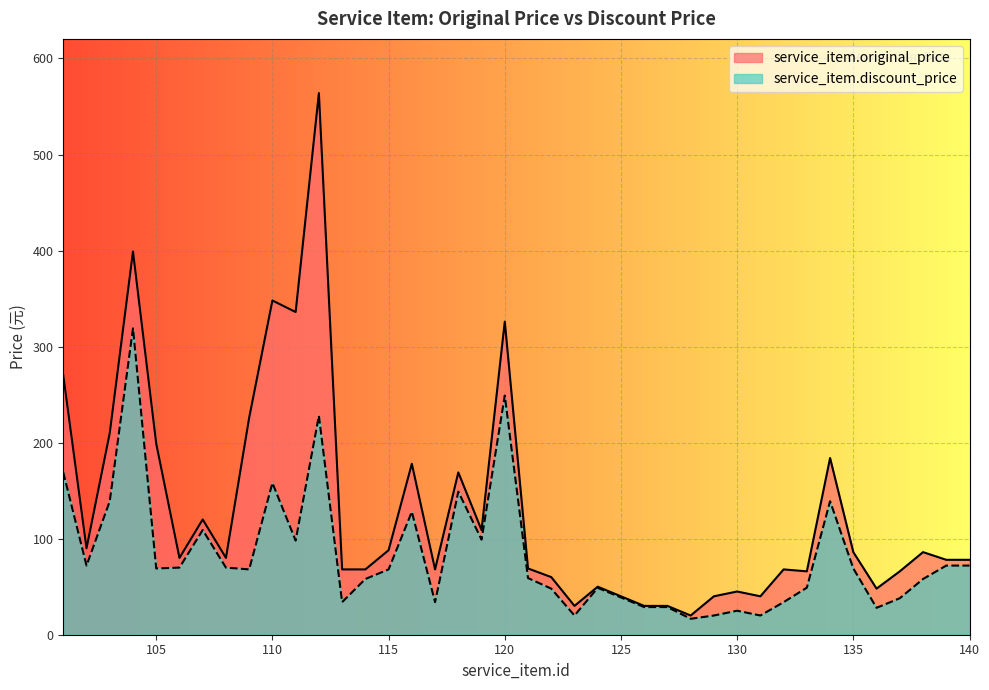

What is the approximate value of service_item.original_price at 110?

348.0